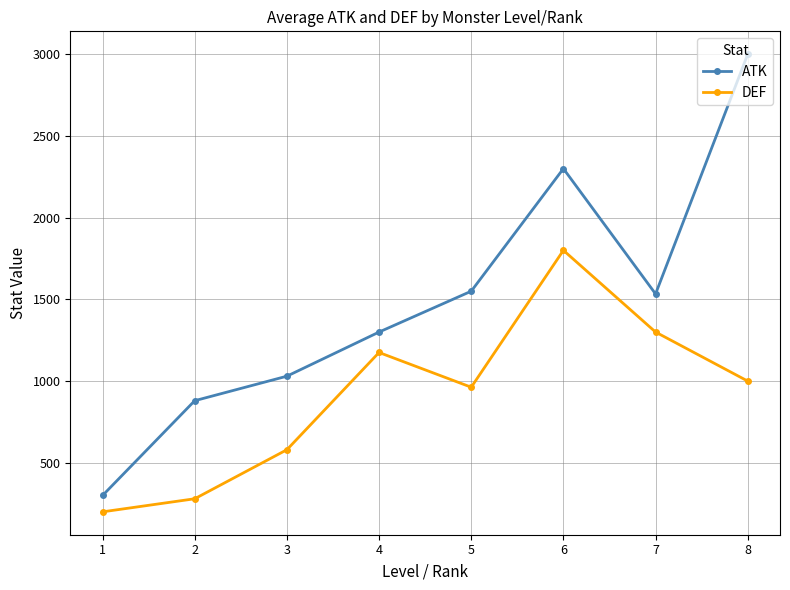

True or false: DEF has a value of 406.0 at 6.

False